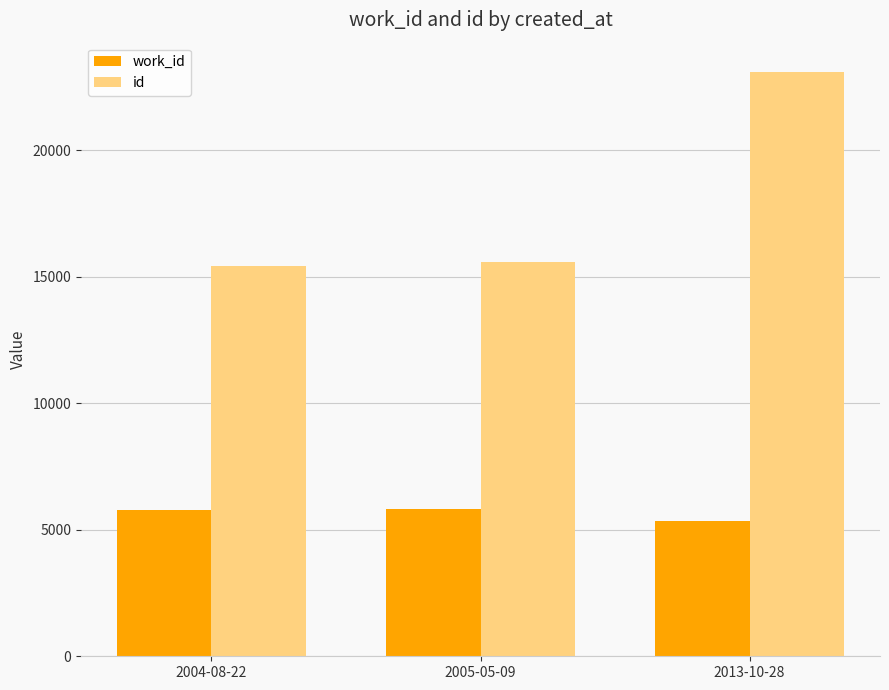

What is the approximate value of id at 2004-08-22, to the nearest 10?

15430